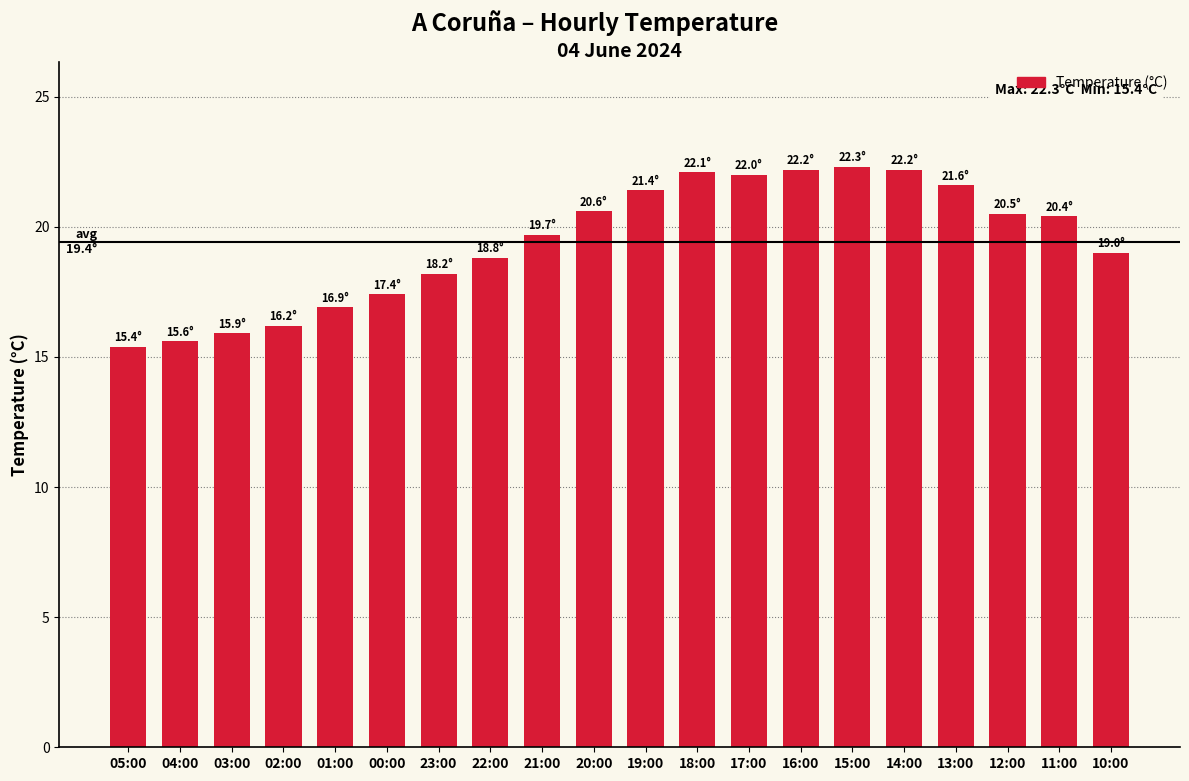

Are the bars grouped side by side (vs. stacked)?

No